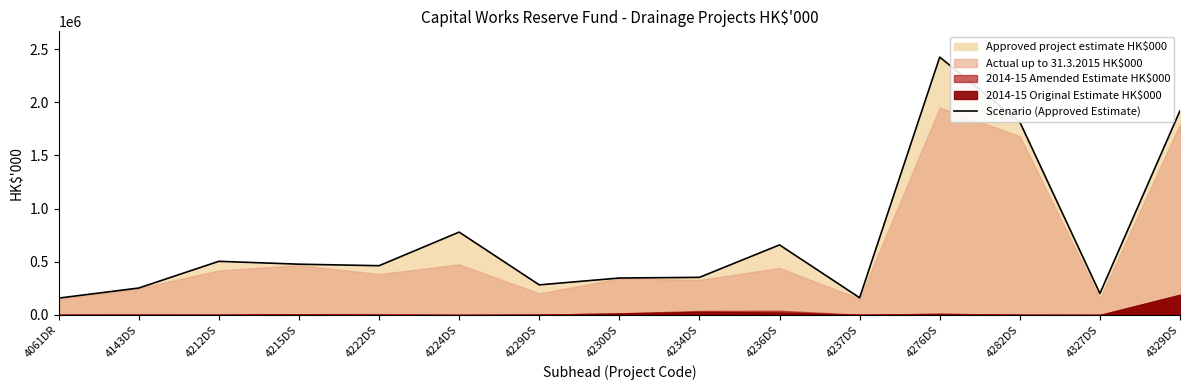

Reading right to left, what are all the values shown in this chart?

4329DS=1920500	4327DS=202000	4282DS=1815000	4276DS=2425000	4237DS=162000	4236DS=659000	4234DS=353700	4230DS=347500	4229DS=283100	4224DS=779400	4222DS=463300	4215DS=477600	4212DS=504700	4143DS=253400	4061DR=158600